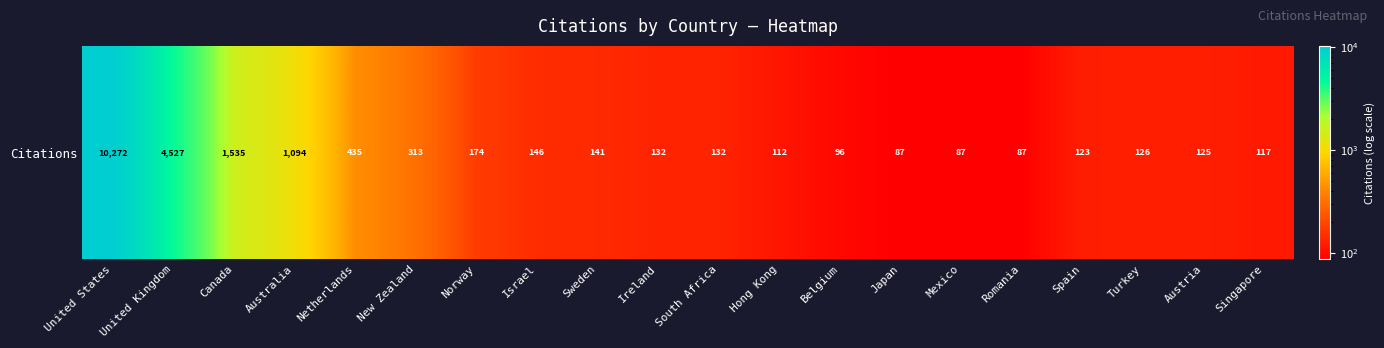

Rank the categories by value from highest to lowest.

United States, United Kingdom, Canada, Australia, Netherlands, New Zealand, Norway, Israel, Sweden, Ireland, South Africa, Turkey, Austria, Spain, Singapore, Hong Kong, Belgium, Japan, Mexico, Romania